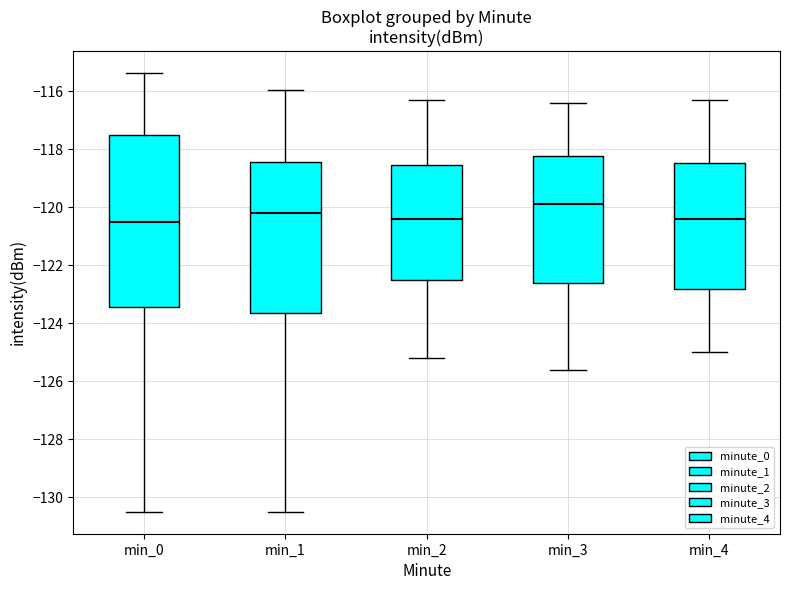

Where does the upper whisker of the box for min_1 end on the y-axis? The values are not printed on the chart, so give them approximately, as read against the axis.

-116.0